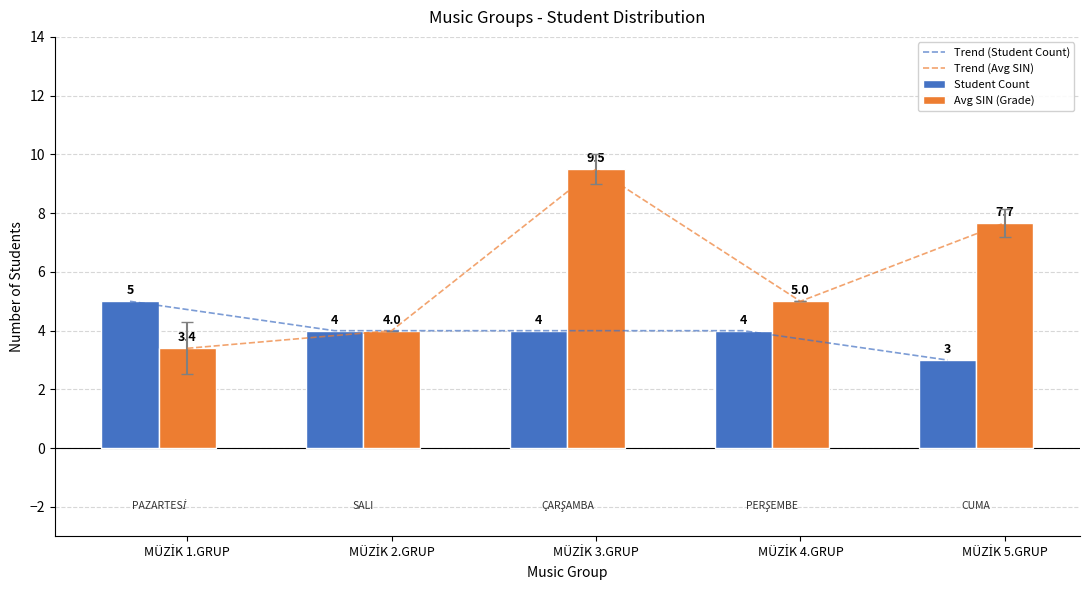

Reading right to left, what are all the values shown in this chart?

Trend (Student Count): 3.0	4.0	4.0	4.0	5.0
Trend (Avg SIN): 7.7	5.0	9.5	4.0	3.4
Student Count: 3.0	4.0	4.0	4.0	5.0
Avg SIN (Grade): 7.7	5.0	9.5	4.0	3.4